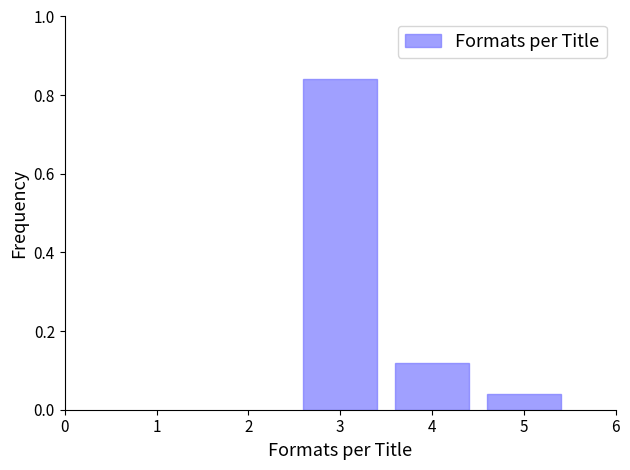

Which category has the lowest value across all series?

5